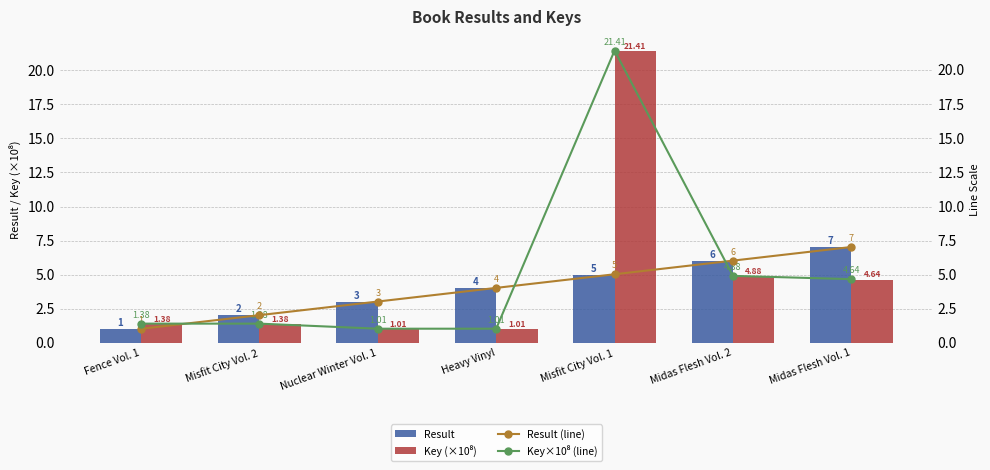

Which series has the largest total across all categories?

Key (×10⁸)